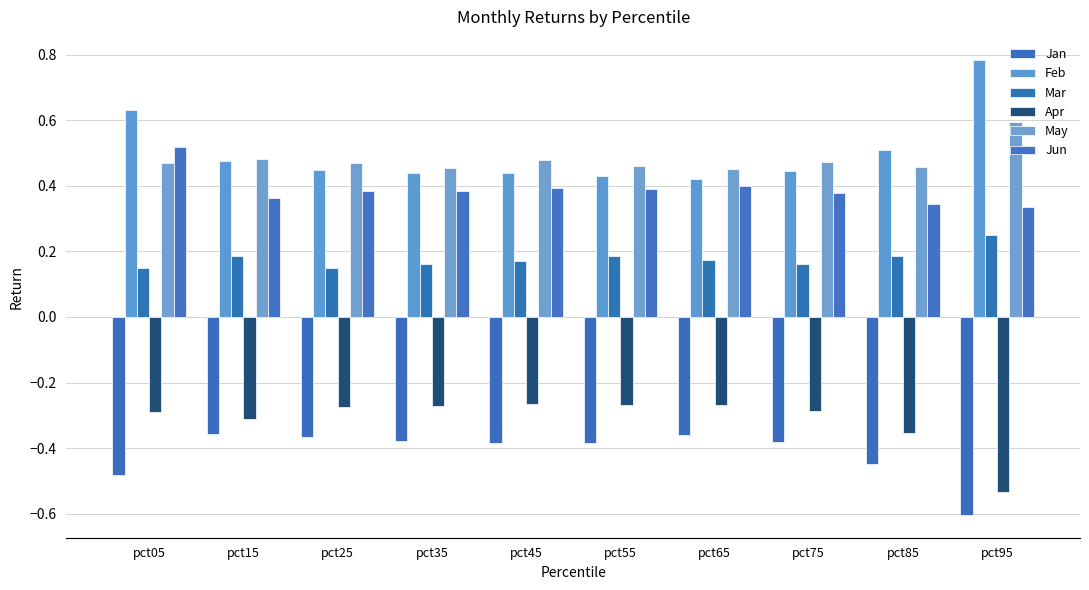

What is the minimum value for Jun?

0.3